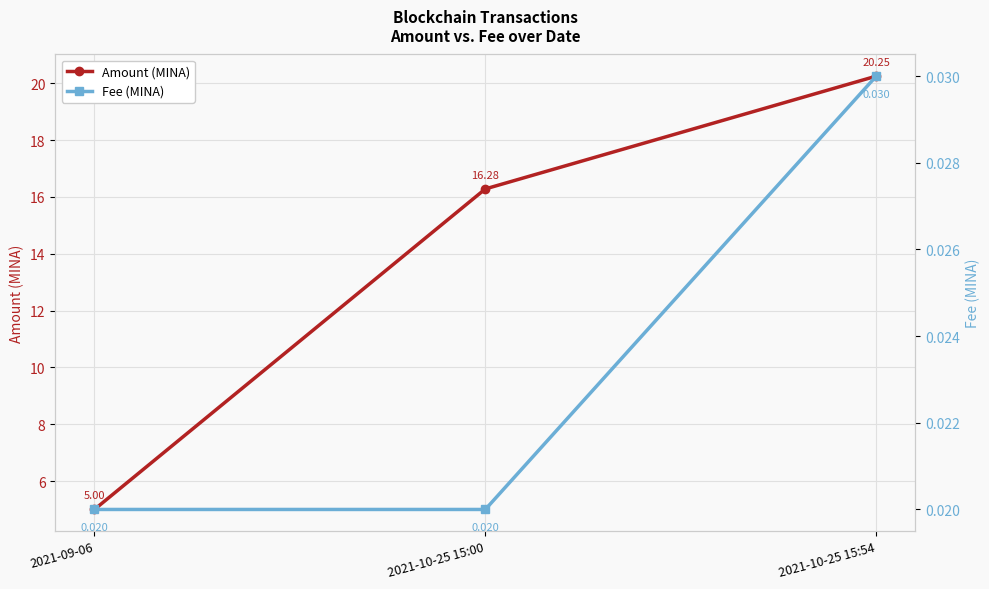

What is the difference between the maximum and second lowest values in the Amount (MINA) series?

4.0